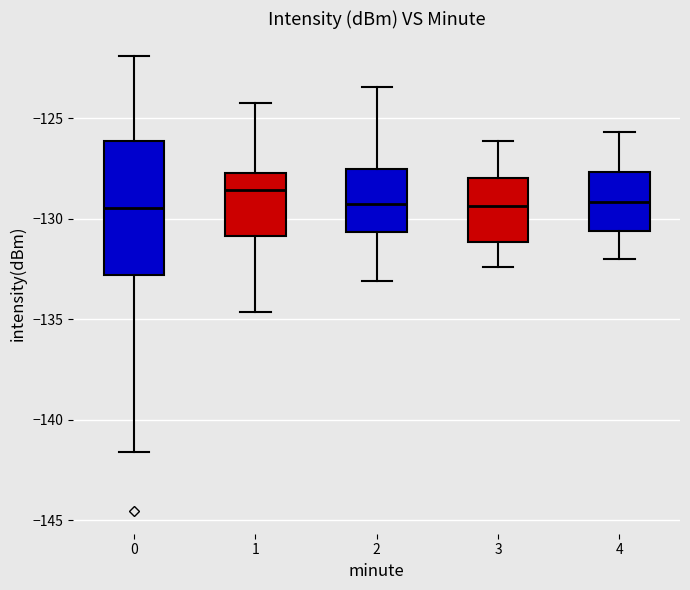

Reading left to right, read every box against the y-axis: the position of its median line, the range the box covers, and the ends of its whiskers. The values are not printed on the chart, so give them approximately, as read against the axis.

0: median -129.5, box -133.0 to -126.0, whiskers -141.5 to -122.0
1: median -128.5, box -131.0 to -127.5, whiskers -134.5 to -124.0
2: median -129.5, box -130.5 to -127.5, whiskers -133.0 to -123.5
3: median -129.5, box -131.0 to -128.0, whiskers -132.5 to -126.0
4: median -129.0, box -130.5 to -127.5, whiskers -132.0 to -125.5